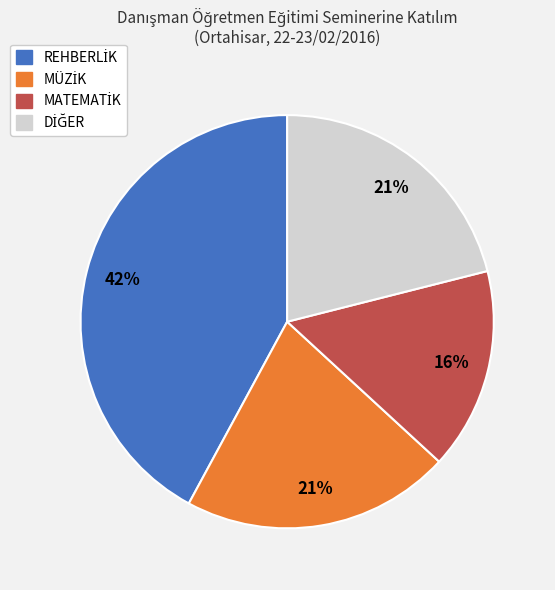

Does any single category account for the majority?

No